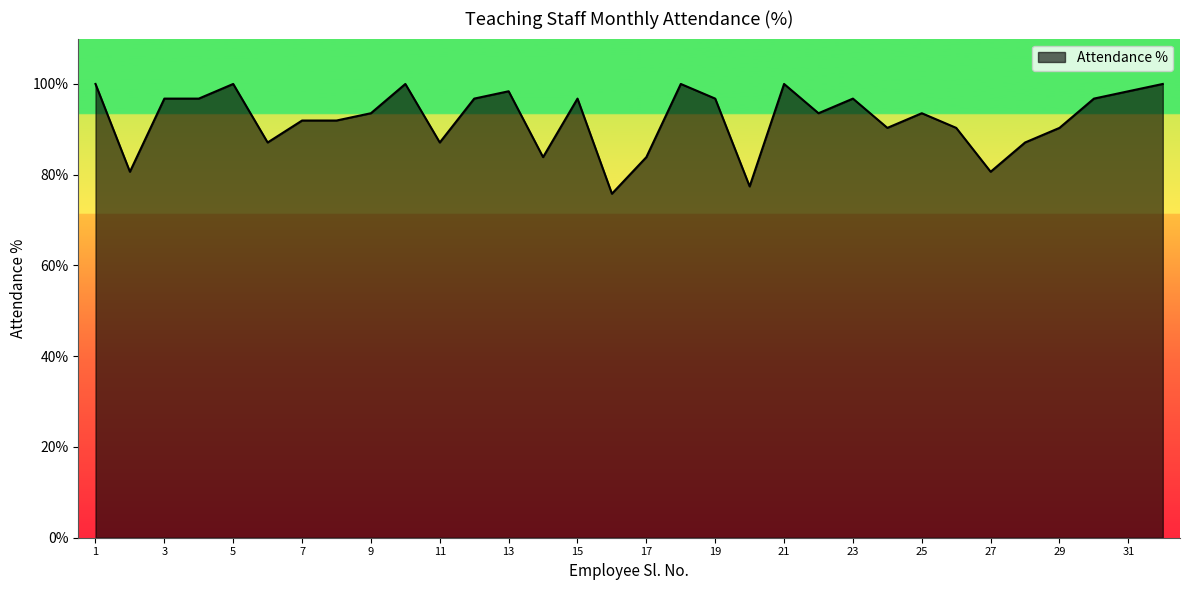

How many lines are shown in the chart?

1